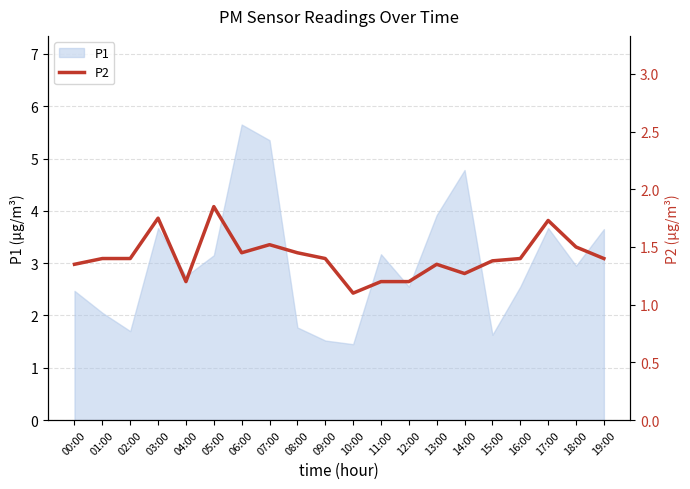

At which category does the chart reach its minimum across all series?

10:00